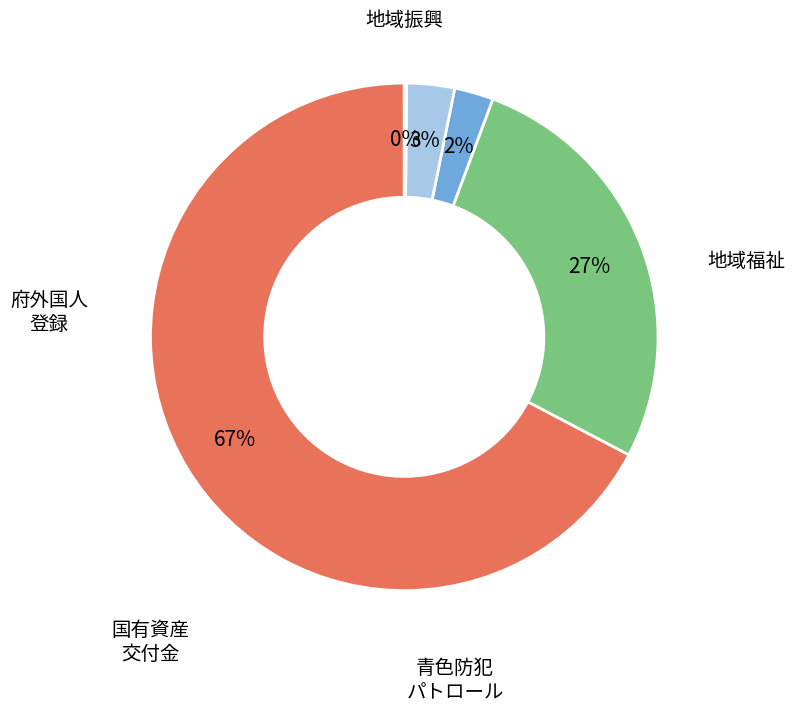

Is there any slice that represents more than half of the pie?

Yes